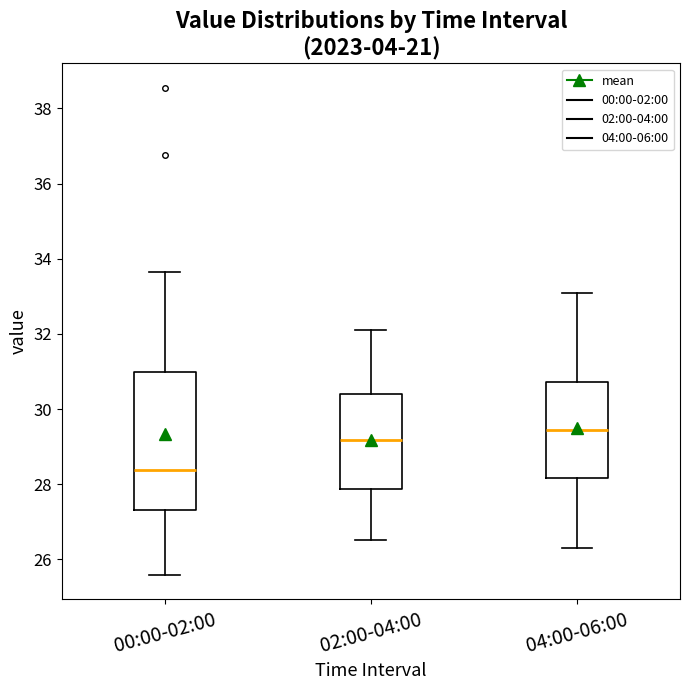

Comparing the boxes themselves (not the whiskers), which one is the tallest?

00:00-02:00